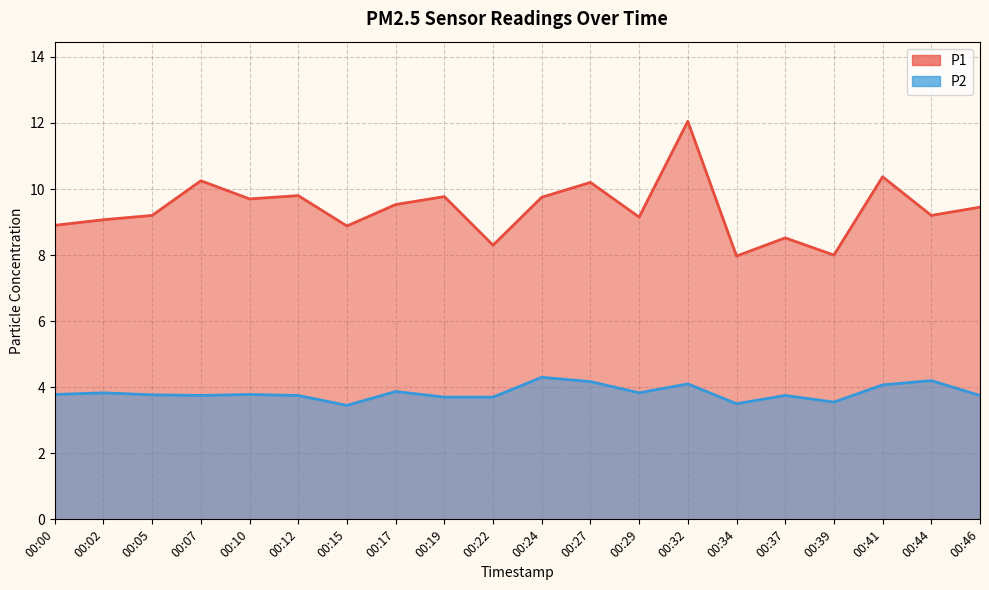

Read the P1 value at 00:15.

8.9